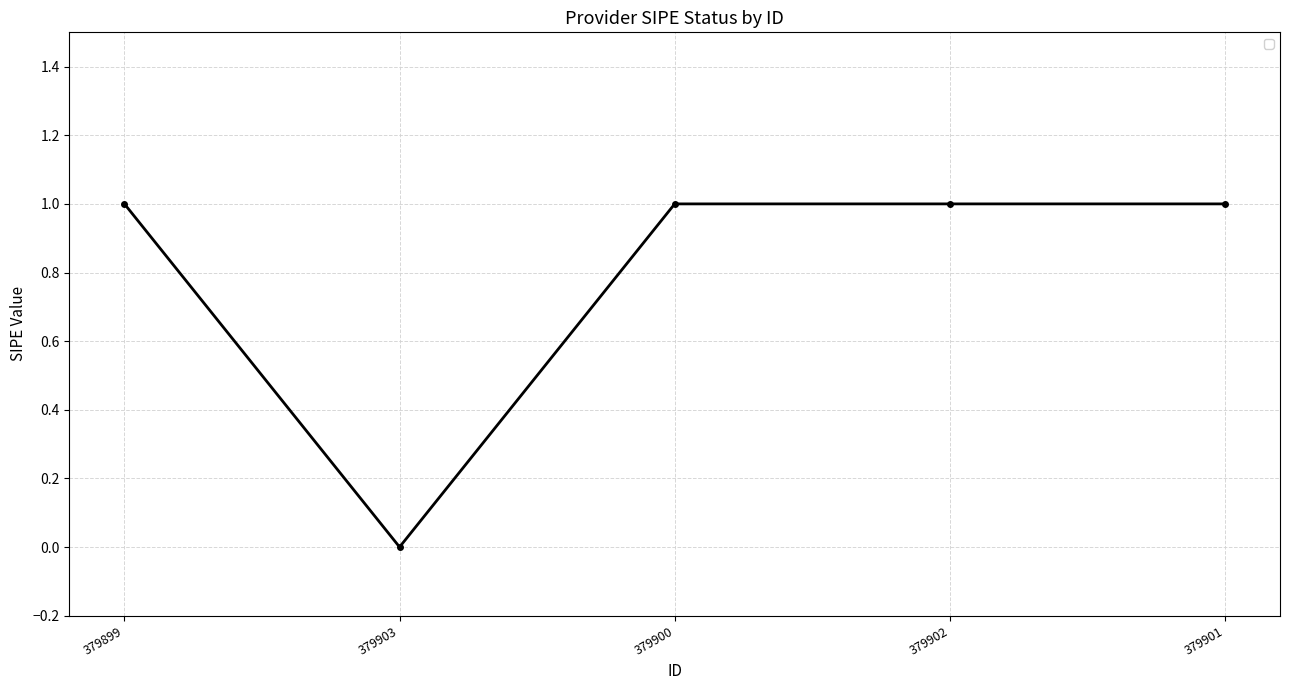

What is the label of the 5th point from the left?

379901